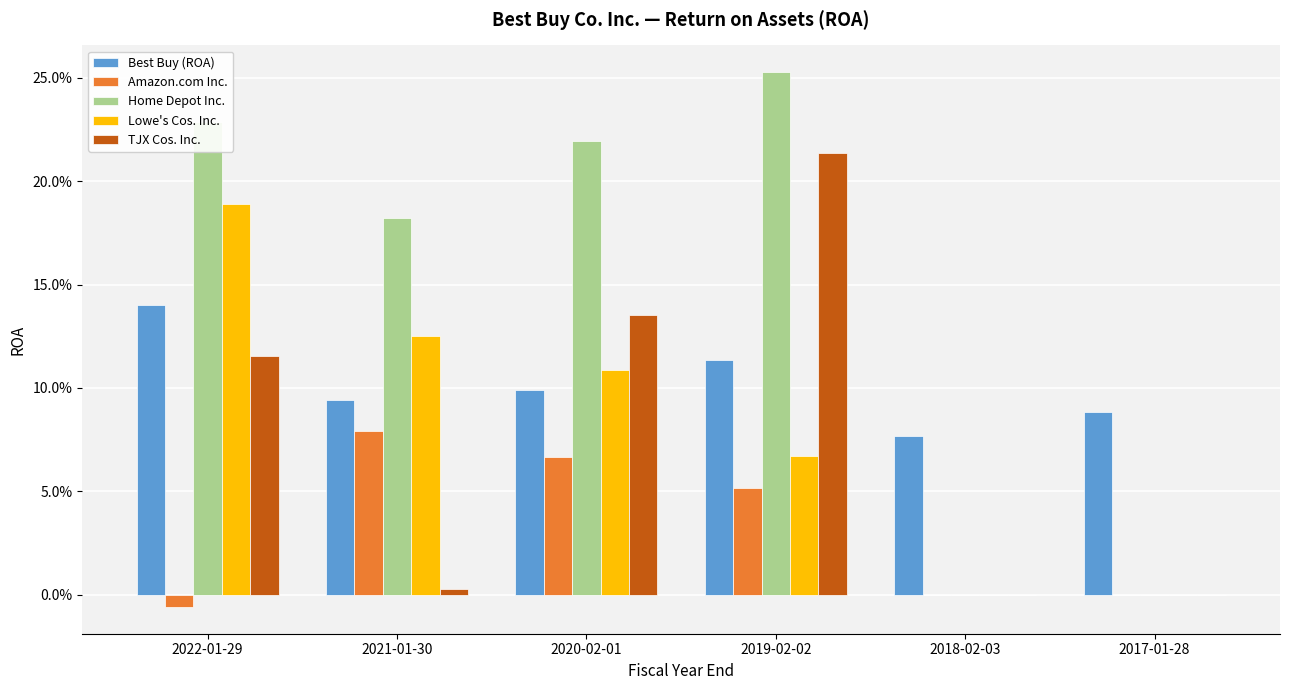

At which label is Best Buy (ROA) closest to 0?

2018-02-03